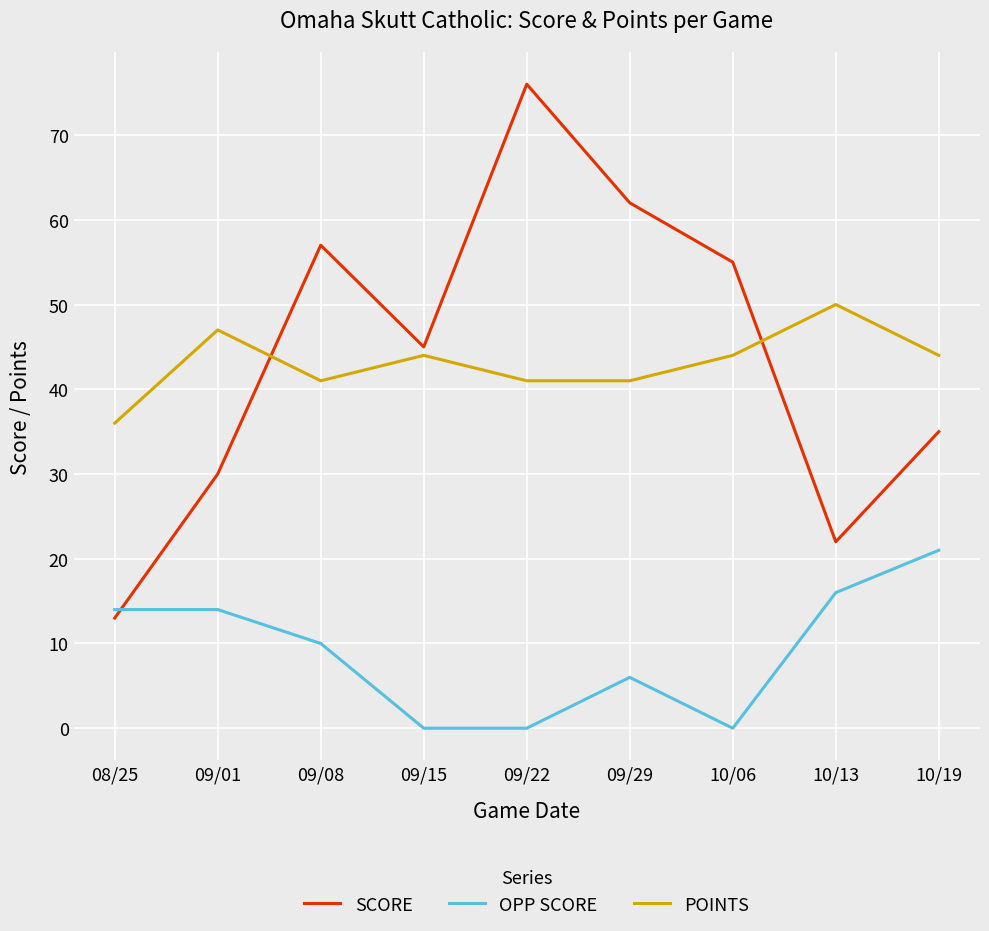

What is the difference between the maximum and minimum values in the SCORE series?

63